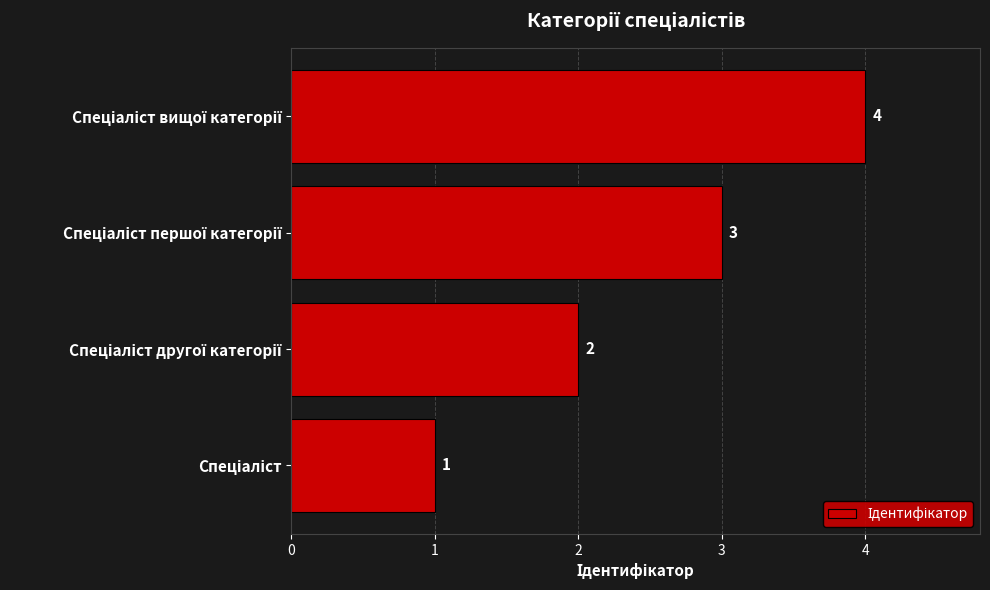

How many values are between 2 and 4?

3